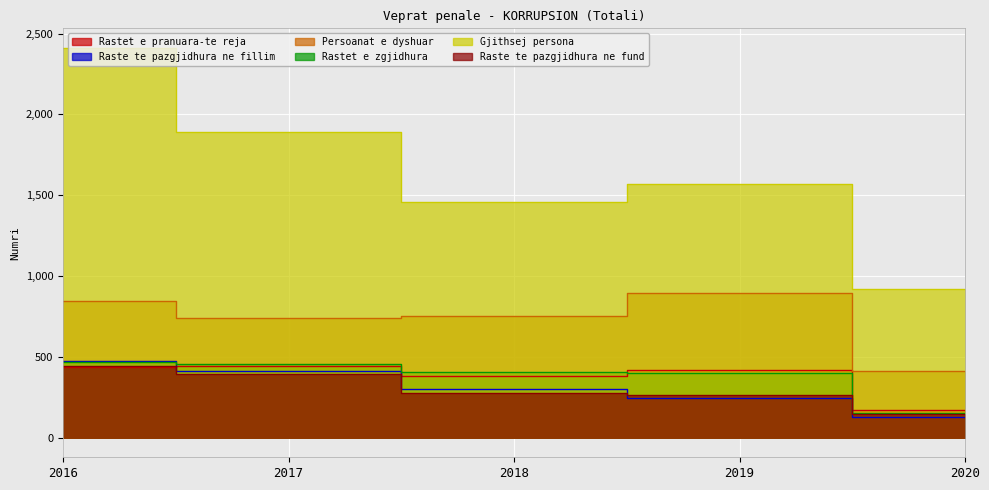

List the series in order of their peak value, highest first.

Gjithsej persona, Persoanat e dyshuar, Raste te pazgjidhura ne fillim, Rastet e zgjidhura, Raste te pazgjidhura ne fund, Rastet e pranuara-te reja